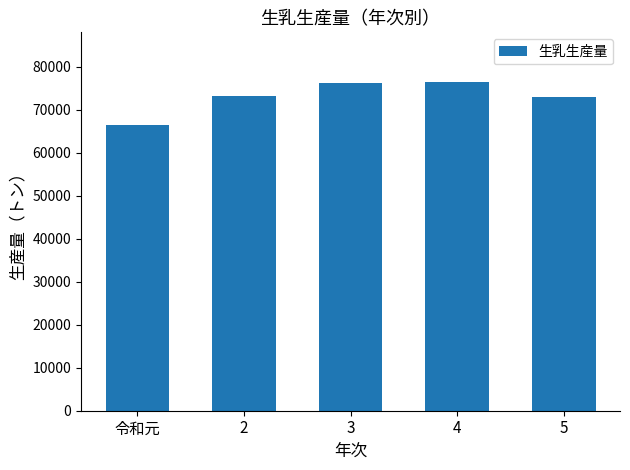

What is the minimum value shown in the chart?

66492